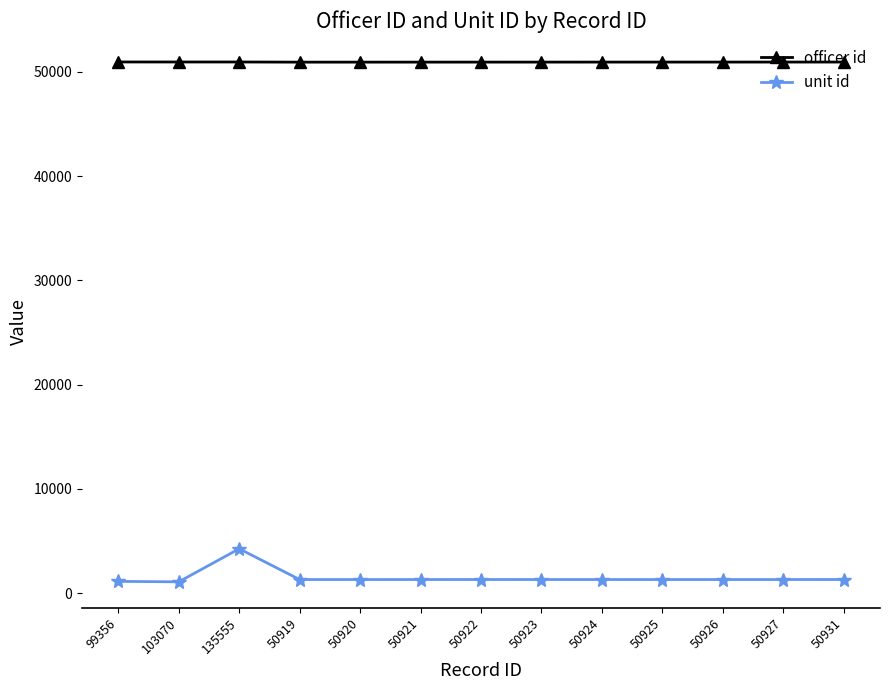

What is the sum of all unit id values?

19429